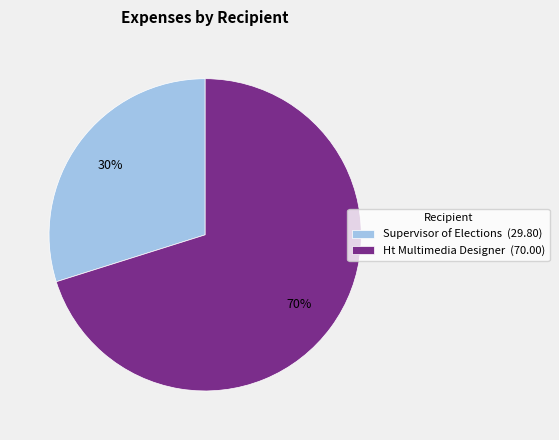

Does any single category account for the majority?

Yes